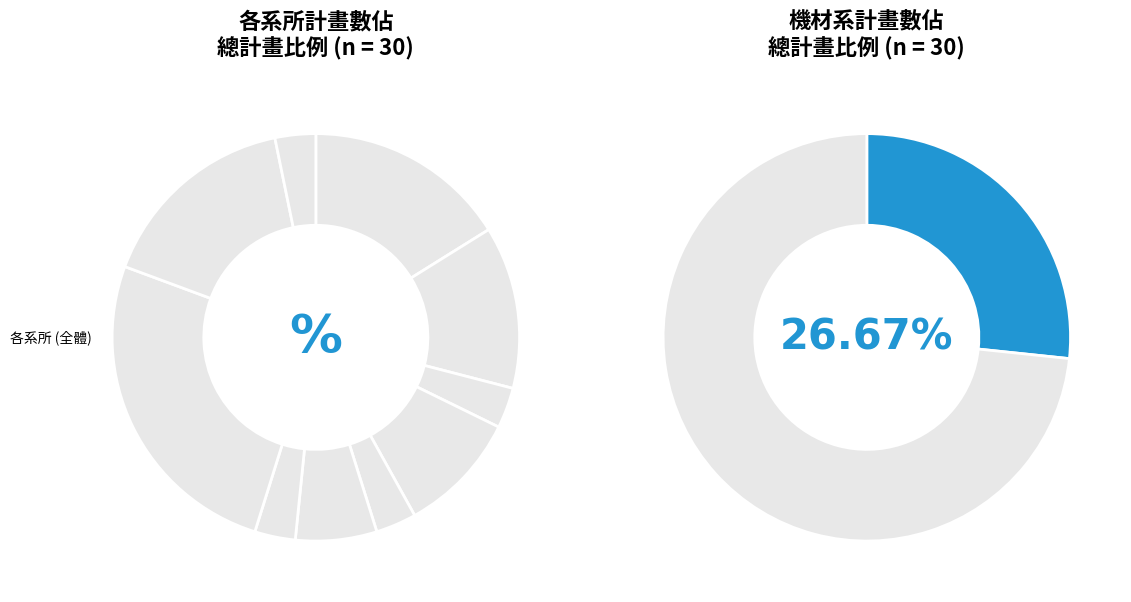

Does 5 account for over 50% of the chart?

No